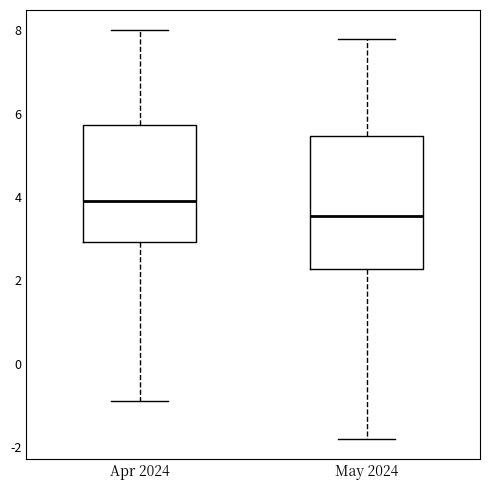

Which box is the tallest, from its lower edge to its upper edge?

May 2024